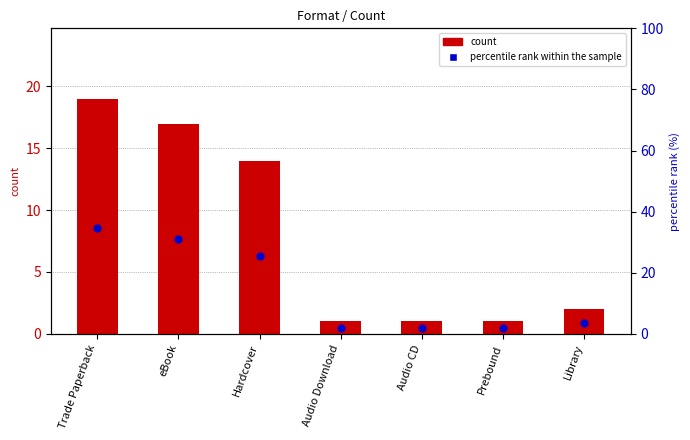

Which series has the largest total across all categories?

percentile rank within the sample